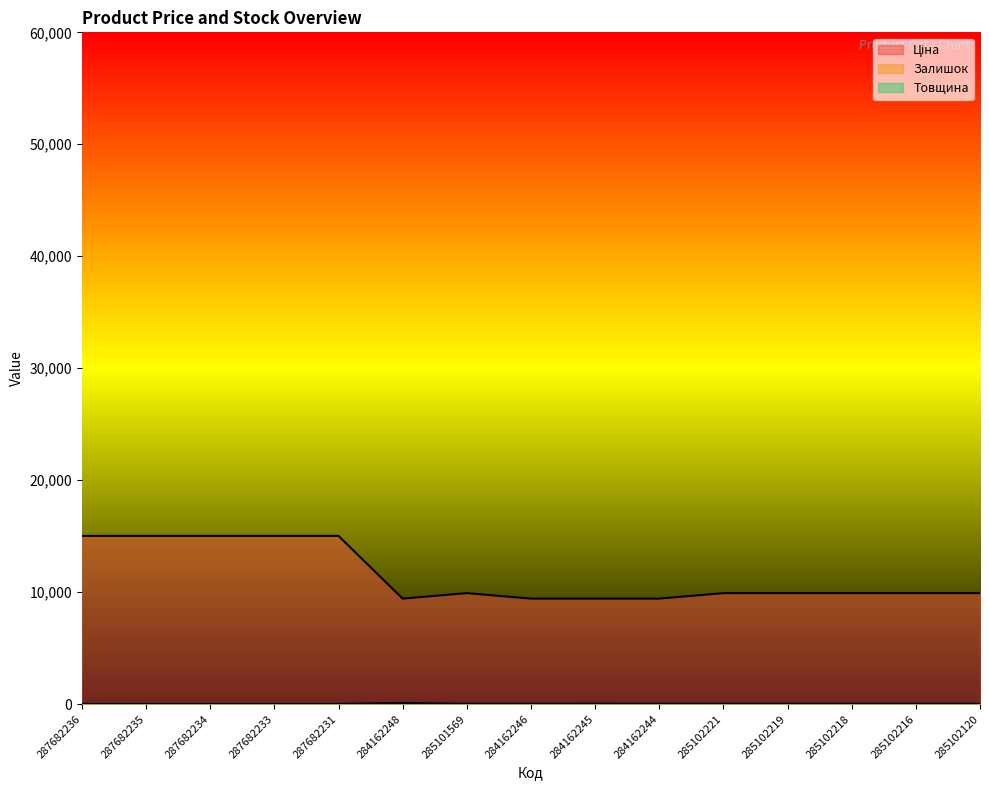

Which series has the widest spread of values?

Ціна